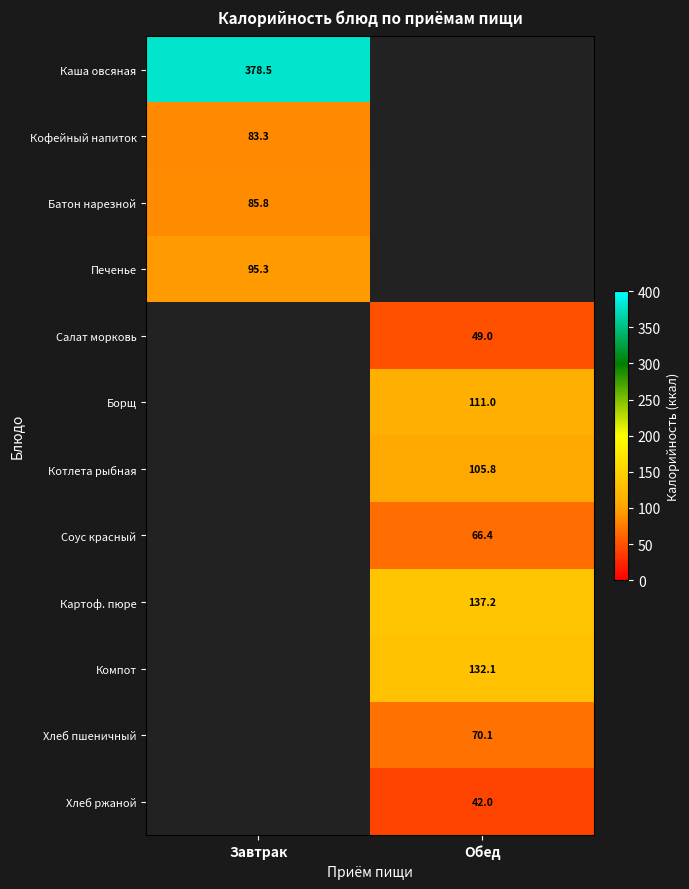

Count the number of categories in the chart.

2